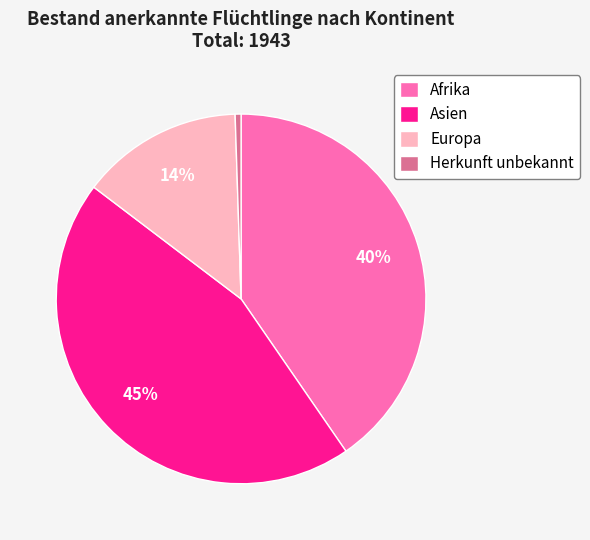

Do Afrika and Asien together represent more than half of the pie?

Yes